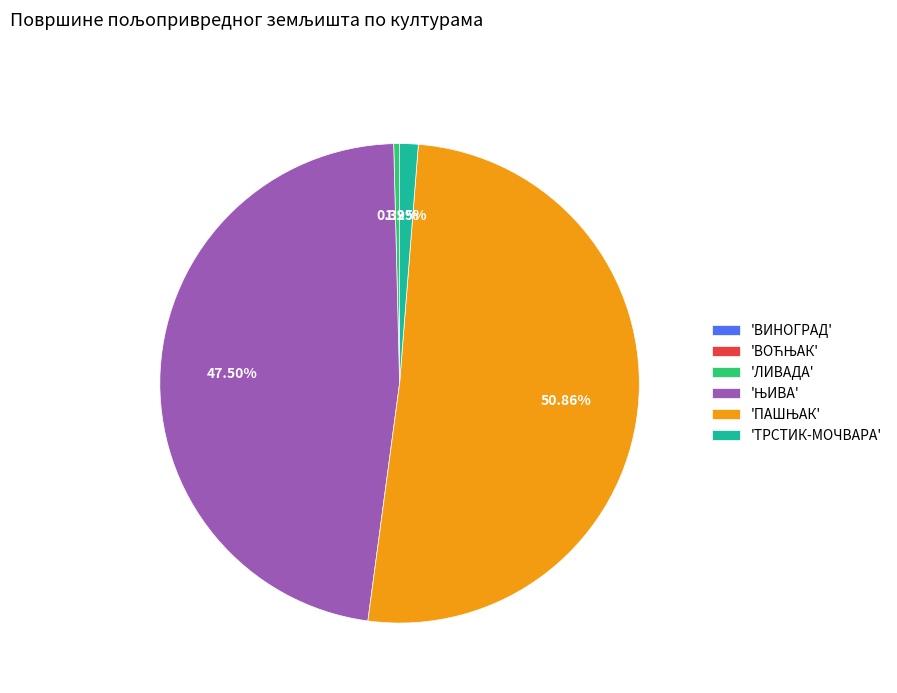

Does any single category account for the majority?

Yes